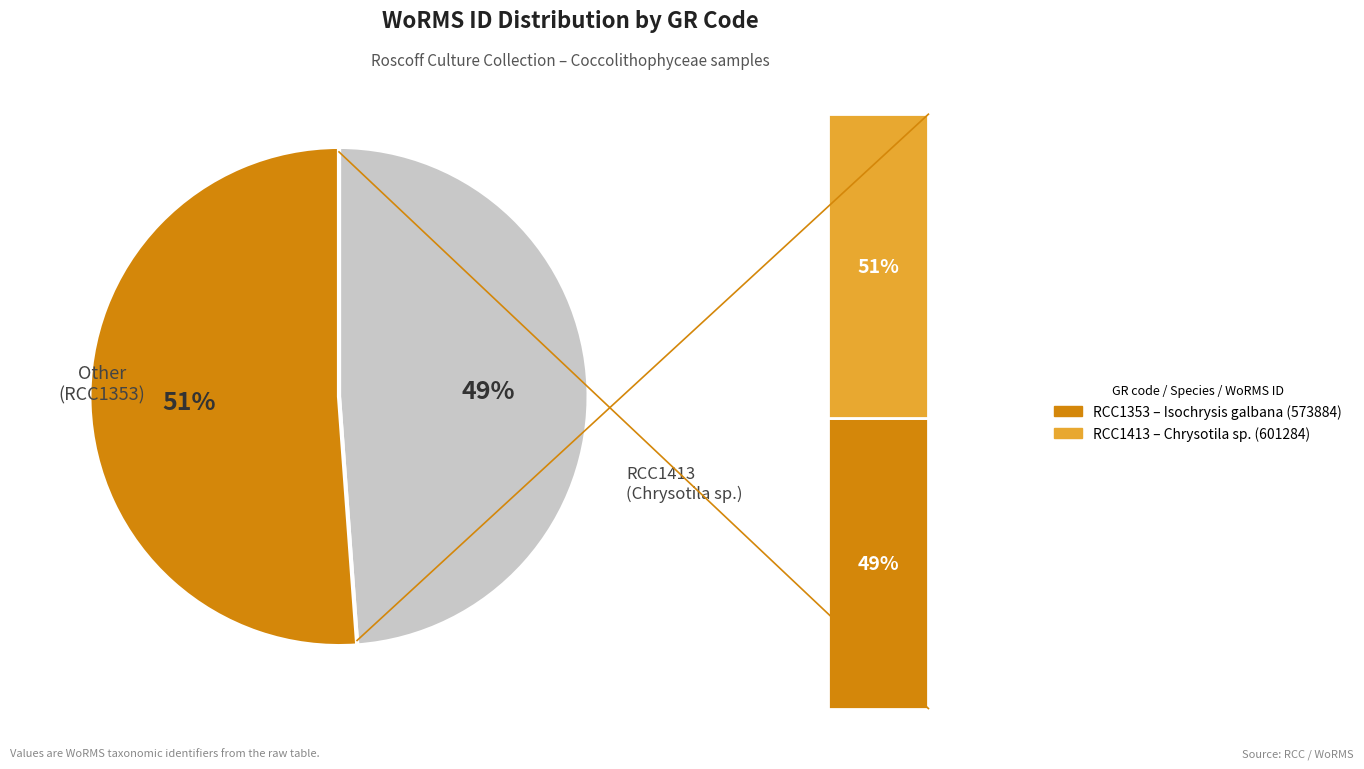

Which slice is the smallest?

RCC1353